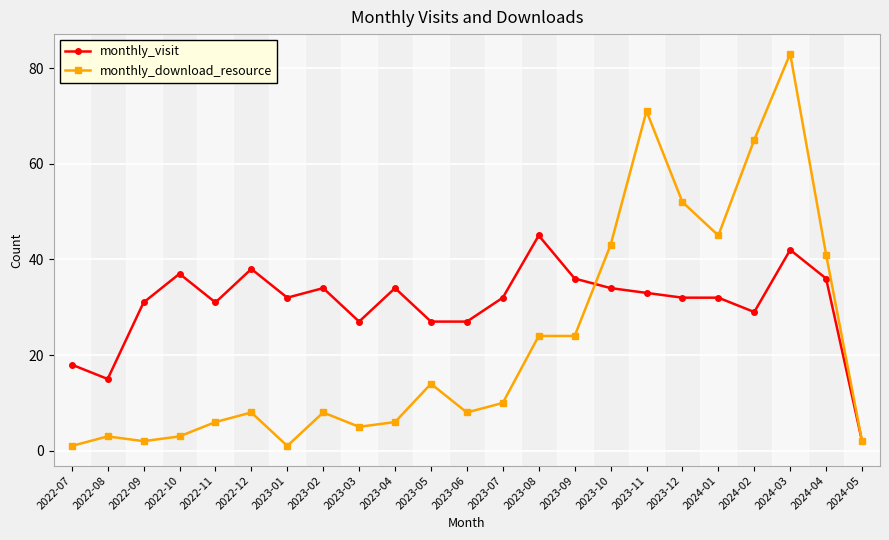

How many series are shown in this chart?

2